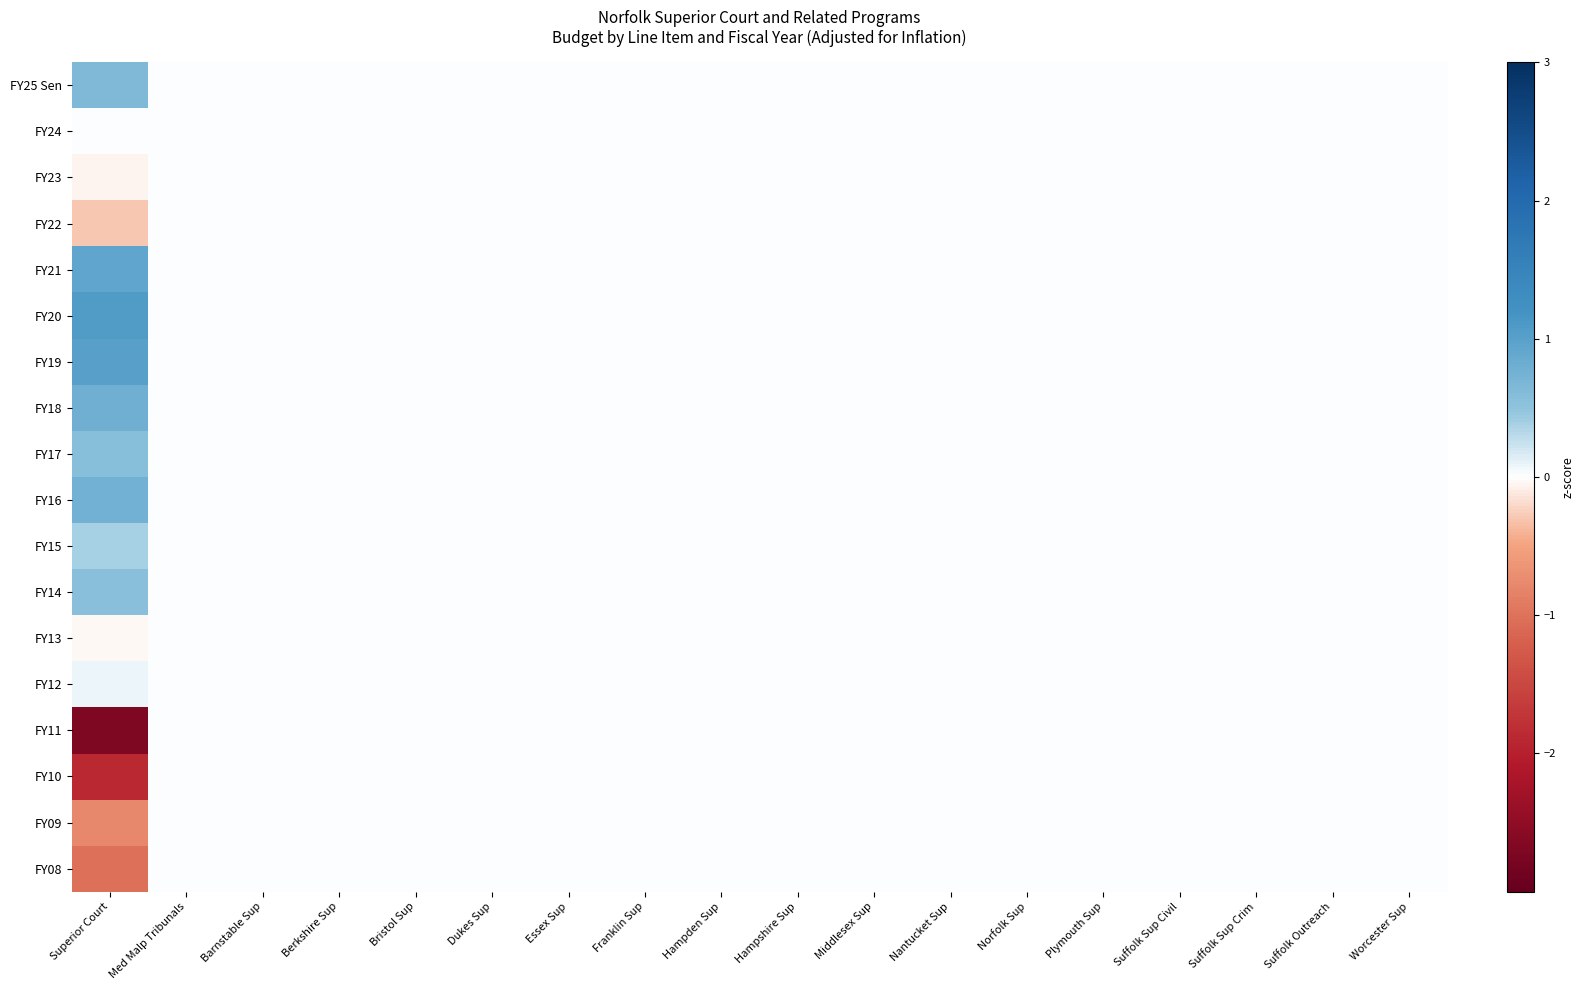

Reading right to left, list all the values displayed in this chart.

FY25 Sen: Worcester Sup=0.0	Suffolk Outreach=0.0	Suffolk Sup Crim=0.0	Suffolk Sup Civil=0.0	Plymouth Sup=0.0	Norfolk Sup=0.0	Nantucket Sup=0.0	Middlesex Sup=0.0	Hampshire Sup=0.0	Hampden Sup=0.0	Franklin Sup=0.0	Essex Sup=0.0	Dukes Sup=0.0	Bristol Sup=0.0	Berkshire Sup=0.0	Barnstable Sup=0.0	Med Malp Tribunals=0.0	Superior Court=0.7
FY24: Worcester Sup=0.0	Suffolk Outreach=0.0	Suffolk Sup Crim=0.0	Suffolk Sup Civil=0.0	Plymouth Sup=0.0	Norfolk Sup=0.0	Nantucket Sup=0.0	Middlesex Sup=0.0	Hampshire Sup=0.0	Hampden Sup=0.0	Franklin Sup=0.0	Essex Sup=0.0	Dukes Sup=0.0	Bristol Sup=0.0	Berkshire Sup=0.0	Barnstable Sup=0.0	Med Malp Tribunals=0.0	Superior Court=0.0
FY23: Worcester Sup=0.0	Suffolk Outreach=0.0	Suffolk Sup Crim=0.0	Suffolk Sup Civil=0.0	Plymouth Sup=0.0	Norfolk Sup=0.0	Nantucket Sup=0.0	Middlesex Sup=0.0	Hampshire Sup=0.0	Hampden Sup=0.0	Franklin Sup=0.0	Essex Sup=0.0	Dukes Sup=0.0	Bristol Sup=0.0	Berkshire Sup=0.0	Barnstable Sup=0.0	Med Malp Tribunals=0.0	Superior Court=-0.1
FY22: Worcester Sup=0.0	Suffolk Outreach=0.0	Suffolk Sup Crim=0.0	Suffolk Sup Civil=0.0	Plymouth Sup=0.0	Norfolk Sup=0.0	Nantucket Sup=0.0	Middlesex Sup=0.0	Hampshire Sup=0.0	Hampden Sup=0.0	Franklin Sup=0.0	Essex Sup=0.0	Dukes Sup=0.0	Bristol Sup=0.0	Berkshire Sup=0.0	Barnstable Sup=0.0	Med Malp Tribunals=0.0	Superior Court=-0.3
FY21: Worcester Sup=0.0	Suffolk Outreach=0.0	Suffolk Sup Crim=0.0	Suffolk Sup Civil=0.0	Plymouth Sup=0.0	Norfolk Sup=0.0	Nantucket Sup=0.0	Middlesex Sup=0.0	Hampshire Sup=0.0	Hampden Sup=0.0	Franklin Sup=0.0	Essex Sup=0.0	Dukes Sup=0.0	Bristol Sup=0.0	Berkshire Sup=0.0	Barnstable Sup=0.0	Med Malp Tribunals=0.0	Superior Court=0.9
FY20: Worcester Sup=0.0	Suffolk Outreach=0.0	Suffolk Sup Crim=0.0	Suffolk Sup Civil=0.0	Plymouth Sup=0.0	Norfolk Sup=0.0	Nantucket Sup=0.0	Middlesex Sup=0.0	Hampshire Sup=0.0	Hampden Sup=0.0	Franklin Sup=0.0	Essex Sup=0.0	Dukes Sup=0.0	Bristol Sup=0.0	Berkshire Sup=0.0	Barnstable Sup=0.0	Med Malp Tribunals=0.0	Superior Court=1.1
FY19: Worcester Sup=0.0	Suffolk Outreach=0.0	Suffolk Sup Crim=0.0	Suffolk Sup Civil=0.0	Plymouth Sup=0.0	Norfolk Sup=0.0	Nantucket Sup=0.0	Middlesex Sup=0.0	Hampshire Sup=0.0	Hampden Sup=0.0	Franklin Sup=0.0	Essex Sup=0.0	Dukes Sup=0.0	Bristol Sup=0.0	Berkshire Sup=0.0	Barnstable Sup=0.0	Med Malp Tribunals=0.0	Superior Court=1.0
FY18: Worcester Sup=0.0	Suffolk Outreach=0.0	Suffolk Sup Crim=0.0	Suffolk Sup Civil=0.0	Plymouth Sup=0.0	Norfolk Sup=0.0	Nantucket Sup=0.0	Middlesex Sup=0.0	Hampshire Sup=0.0	Hampden Sup=0.0	Franklin Sup=0.0	Essex Sup=0.0	Dukes Sup=0.0	Bristol Sup=0.0	Berkshire Sup=0.0	Barnstable Sup=0.0	Med Malp Tribunals=0.0	Superior Court=0.8
FY17: Worcester Sup=0.0	Suffolk Outreach=0.0	Suffolk Sup Crim=0.0	Suffolk Sup Civil=0.0	Plymouth Sup=0.0	Norfolk Sup=0.0	Nantucket Sup=0.0	Middlesex Sup=0.0	Hampshire Sup=0.0	Hampden Sup=0.0	Franklin Sup=0.0	Essex Sup=0.0	Dukes Sup=0.0	Bristol Sup=0.0	Berkshire Sup=0.0	Barnstable Sup=0.0	Med Malp Tribunals=0.0	Superior Court=0.6
FY16: Worcester Sup=0.0	Suffolk Outreach=0.0	Suffolk Sup Crim=0.0	Suffolk Sup Civil=0.0	Plymouth Sup=0.0	Norfolk Sup=0.0	Nantucket Sup=0.0	Middlesex Sup=0.0	Hampshire Sup=0.0	Hampden Sup=0.0	Franklin Sup=0.0	Essex Sup=0.0	Dukes Sup=0.0	Bristol Sup=0.0	Berkshire Sup=0.0	Barnstable Sup=0.0	Med Malp Tribunals=0.0	Superior Court=0.8
FY15: Worcester Sup=0.0	Suffolk Outreach=0.0	Suffolk Sup Crim=0.0	Suffolk Sup Civil=0.0	Plymouth Sup=0.0	Norfolk Sup=0.0	Nantucket Sup=0.0	Middlesex Sup=0.0	Hampshire Sup=0.0	Hampden Sup=0.0	Franklin Sup=0.0	Essex Sup=0.0	Dukes Sup=0.0	Bristol Sup=0.0	Berkshire Sup=0.0	Barnstable Sup=0.0	Med Malp Tribunals=0.0	Superior Court=0.4
FY14: Worcester Sup=0.0	Suffolk Outreach=0.0	Suffolk Sup Crim=0.0	Suffolk Sup Civil=0.0	Plymouth Sup=0.0	Norfolk Sup=0.0	Nantucket Sup=0.0	Middlesex Sup=0.0	Hampshire Sup=0.0	Hampden Sup=0.0	Franklin Sup=0.0	Essex Sup=0.0	Dukes Sup=0.0	Bristol Sup=0.0	Berkshire Sup=0.0	Barnstable Sup=0.0	Med Malp Tribunals=0.0	Superior Court=0.5
FY13: Worcester Sup=0.0	Suffolk Outreach=0.0	Suffolk Sup Crim=0.0	Suffolk Sup Civil=0.0	Plymouth Sup=0.0	Norfolk Sup=0.0	Nantucket Sup=0.0	Middlesex Sup=0.0	Hampshire Sup=0.0	Hampden Sup=0.0	Franklin Sup=0.0	Essex Sup=0.0	Dukes Sup=0.0	Bristol Sup=0.0	Berkshire Sup=0.0	Barnstable Sup=0.0	Med Malp Tribunals=0.0	Superior Court=-0.0
FY12: Worcester Sup=0.0	Suffolk Outreach=0.0	Suffolk Sup Crim=0.0	Suffolk Sup Civil=0.0	Plymouth Sup=0.0	Norfolk Sup=0.0	Nantucket Sup=0.0	Middlesex Sup=0.0	Hampshire Sup=0.0	Hampden Sup=0.0	Franklin Sup=0.0	Essex Sup=0.0	Dukes Sup=0.0	Bristol Sup=0.0	Berkshire Sup=0.0	Barnstable Sup=0.0	Med Malp Tribunals=0.0	Superior Court=0.1
FY11: Worcester Sup=0.0	Suffolk Outreach=0.0	Suffolk Sup Crim=0.0	Suffolk Sup Civil=0.0	Plymouth Sup=0.0	Norfolk Sup=0.0	Nantucket Sup=0.0	Middlesex Sup=0.0	Hampshire Sup=0.0	Hampden Sup=0.0	Franklin Sup=0.0	Essex Sup=0.0	Dukes Sup=0.0	Bristol Sup=0.0	Berkshire Sup=0.0	Barnstable Sup=0.0	Med Malp Tribunals=0.0	Superior Court=-2.7
FY10: Worcester Sup=0.0	Suffolk Outreach=0.0	Suffolk Sup Crim=0.0	Suffolk Sup Civil=0.0	Plymouth Sup=0.0	Norfolk Sup=0.0	Nantucket Sup=0.0	Middlesex Sup=0.0	Hampshire Sup=0.0	Hampden Sup=0.0	Franklin Sup=0.0	Essex Sup=0.0	Dukes Sup=0.0	Bristol Sup=0.0	Berkshire Sup=0.0	Barnstable Sup=0.0	Med Malp Tribunals=0.0	Superior Court=-1.9
FY09: Worcester Sup=0.0	Suffolk Outreach=0.0	Suffolk Sup Crim=0.0	Suffolk Sup Civil=0.0	Plymouth Sup=0.0	Norfolk Sup=0.0	Nantucket Sup=0.0	Middlesex Sup=0.0	Hampshire Sup=0.0	Hampden Sup=0.0	Franklin Sup=0.0	Essex Sup=0.0	Dukes Sup=0.0	Bristol Sup=0.0	Berkshire Sup=0.0	Barnstable Sup=0.0	Med Malp Tribunals=0.0	Superior Court=-0.8
FY08: Worcester Sup=0.0	Suffolk Outreach=0.0	Suffolk Sup Crim=0.0	Suffolk Sup Civil=0.0	Plymouth Sup=0.0	Norfolk Sup=0.0	Nantucket Sup=0.0	Middlesex Sup=0.0	Hampshire Sup=0.0	Hampden Sup=0.0	Franklin Sup=0.0	Essex Sup=0.0	Dukes Sup=0.0	Bristol Sup=0.0	Berkshire Sup=0.0	Barnstable Sup=0.0	Med Malp Tribunals=0.0	Superior Court=-1.0